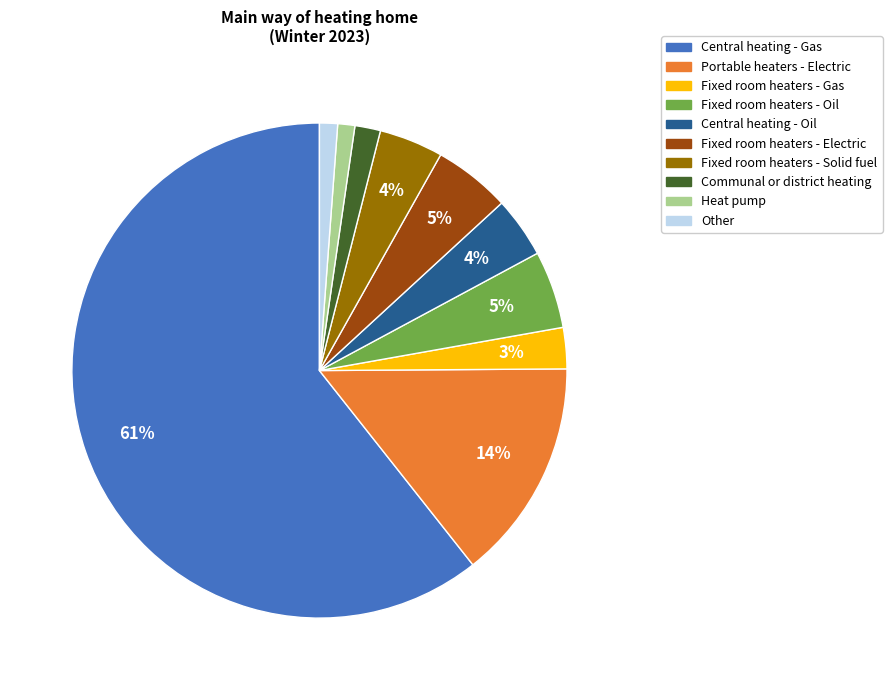

Which slice is the largest?

Central heating - Gas